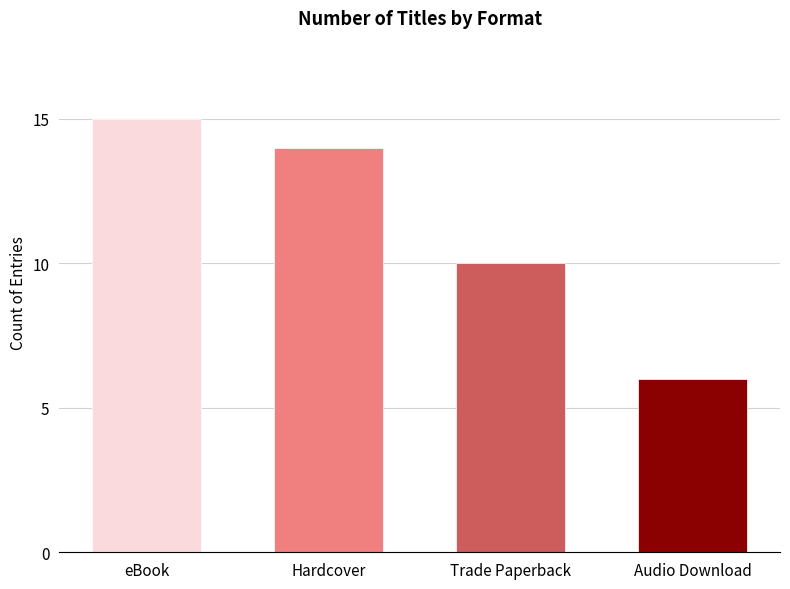

Reading left to right, what are all the values shown in this chart?

eBook=15	Hardcover=14	Trade Paperback=10	Audio Download=6